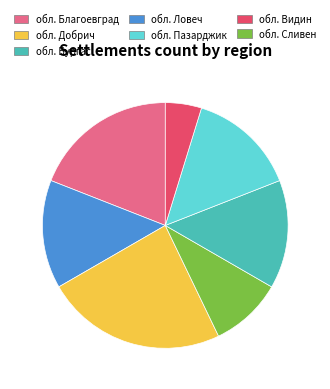

Is there any slice that represents more than half of the pie?

No